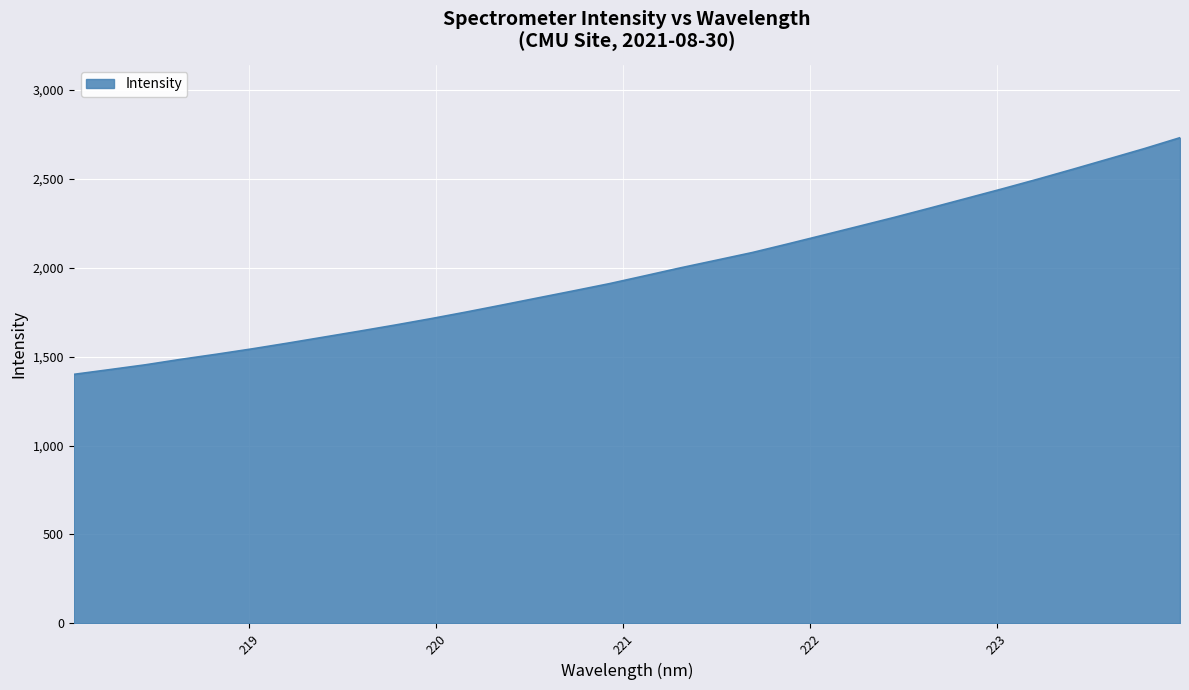

What is the maximum value shown in the chart?

2730.0